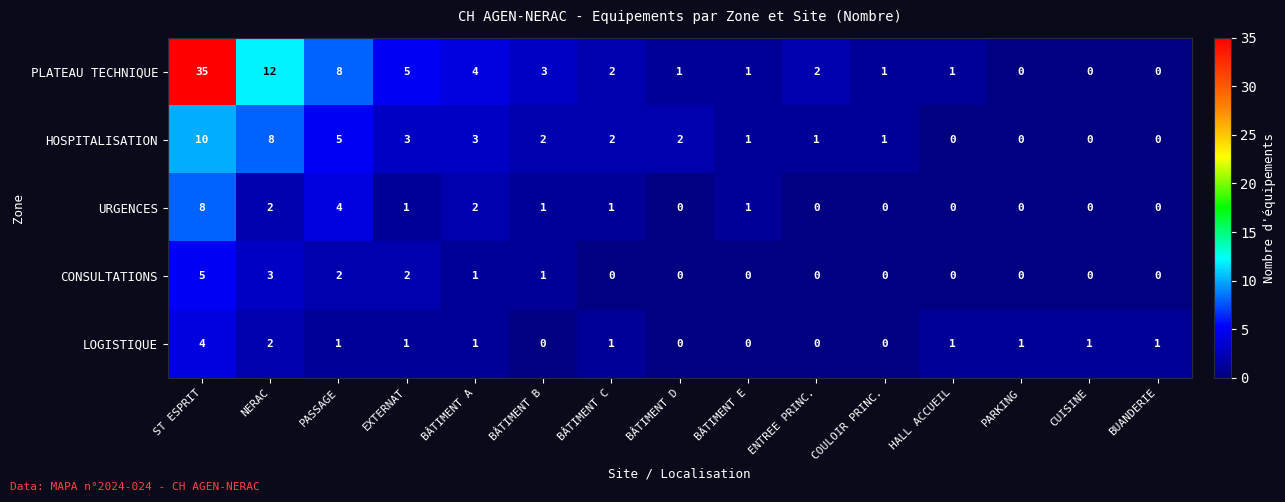

Where is LOGISTIQUE nearest to the value 2?

NERAC